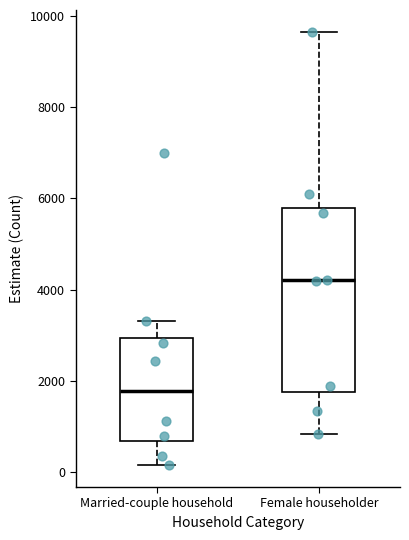

Reading left to right, transcribe this box plot: for each box, give where its median line is, the range the box spans, and where its two whiskers end, as read against the y-axis. The values are not printed on the chart, so give them approximately, as read against the axis.

Married-couple household: median 1800, box 600 to 3000, whiskers 200 to 3400
Female householder: median 4200, box 1800 to 5800, whiskers 800 to 9600